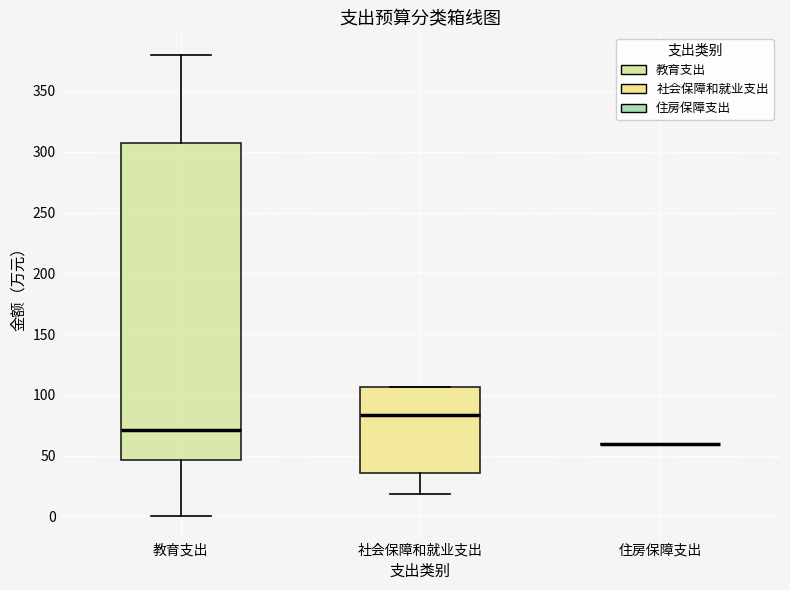

Reading left to right, transcribe this box plot: for each box, give where its median line is, the range the box spans, and where its two whiskers end, as read against the y-axis. The values are not printed on the chart, so give them approximately, as read against the axis.

教育支出: median 70, box 45 to 310, whiskers 0 to 380
社会保障和就业支出: median 85, box 35 to 105, whiskers 20 to 105
住房保障支出: box collapsed to a line at 60, whiskers 60 to 60